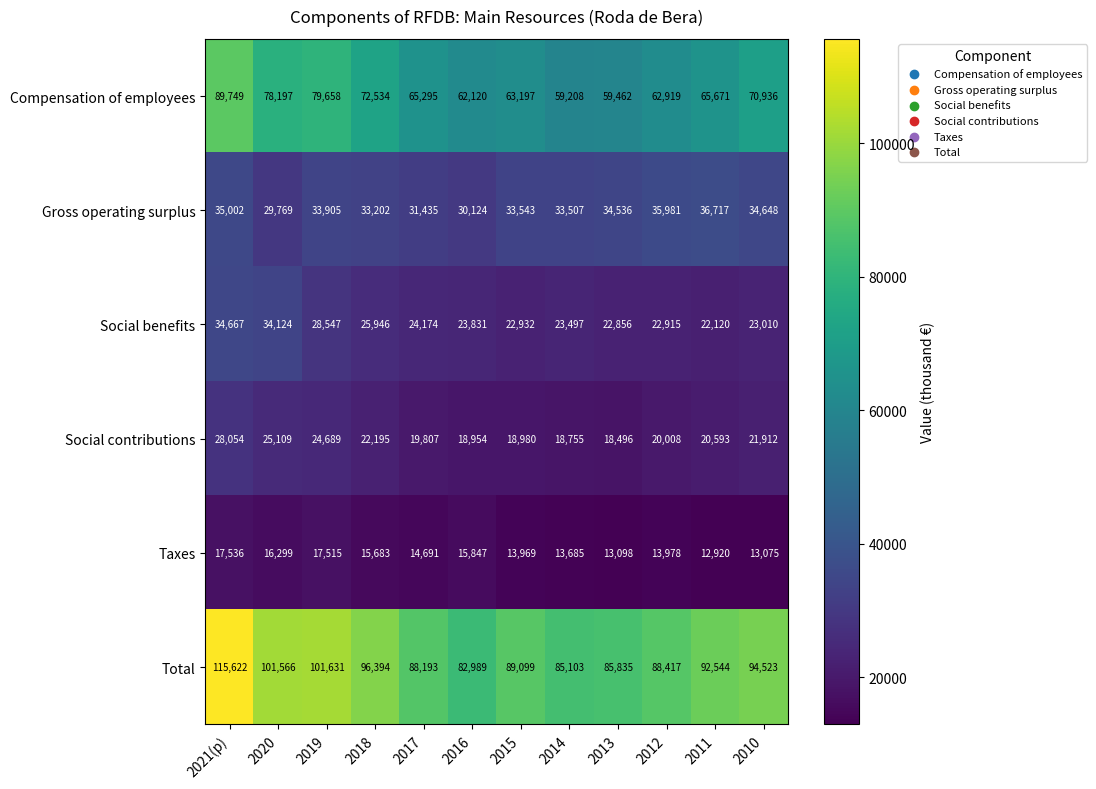

At 2011, list the series in order from largest to smallest.

Total, Compensation of employees, Gross operating surplus, Social benefits, Social contributions, Taxes